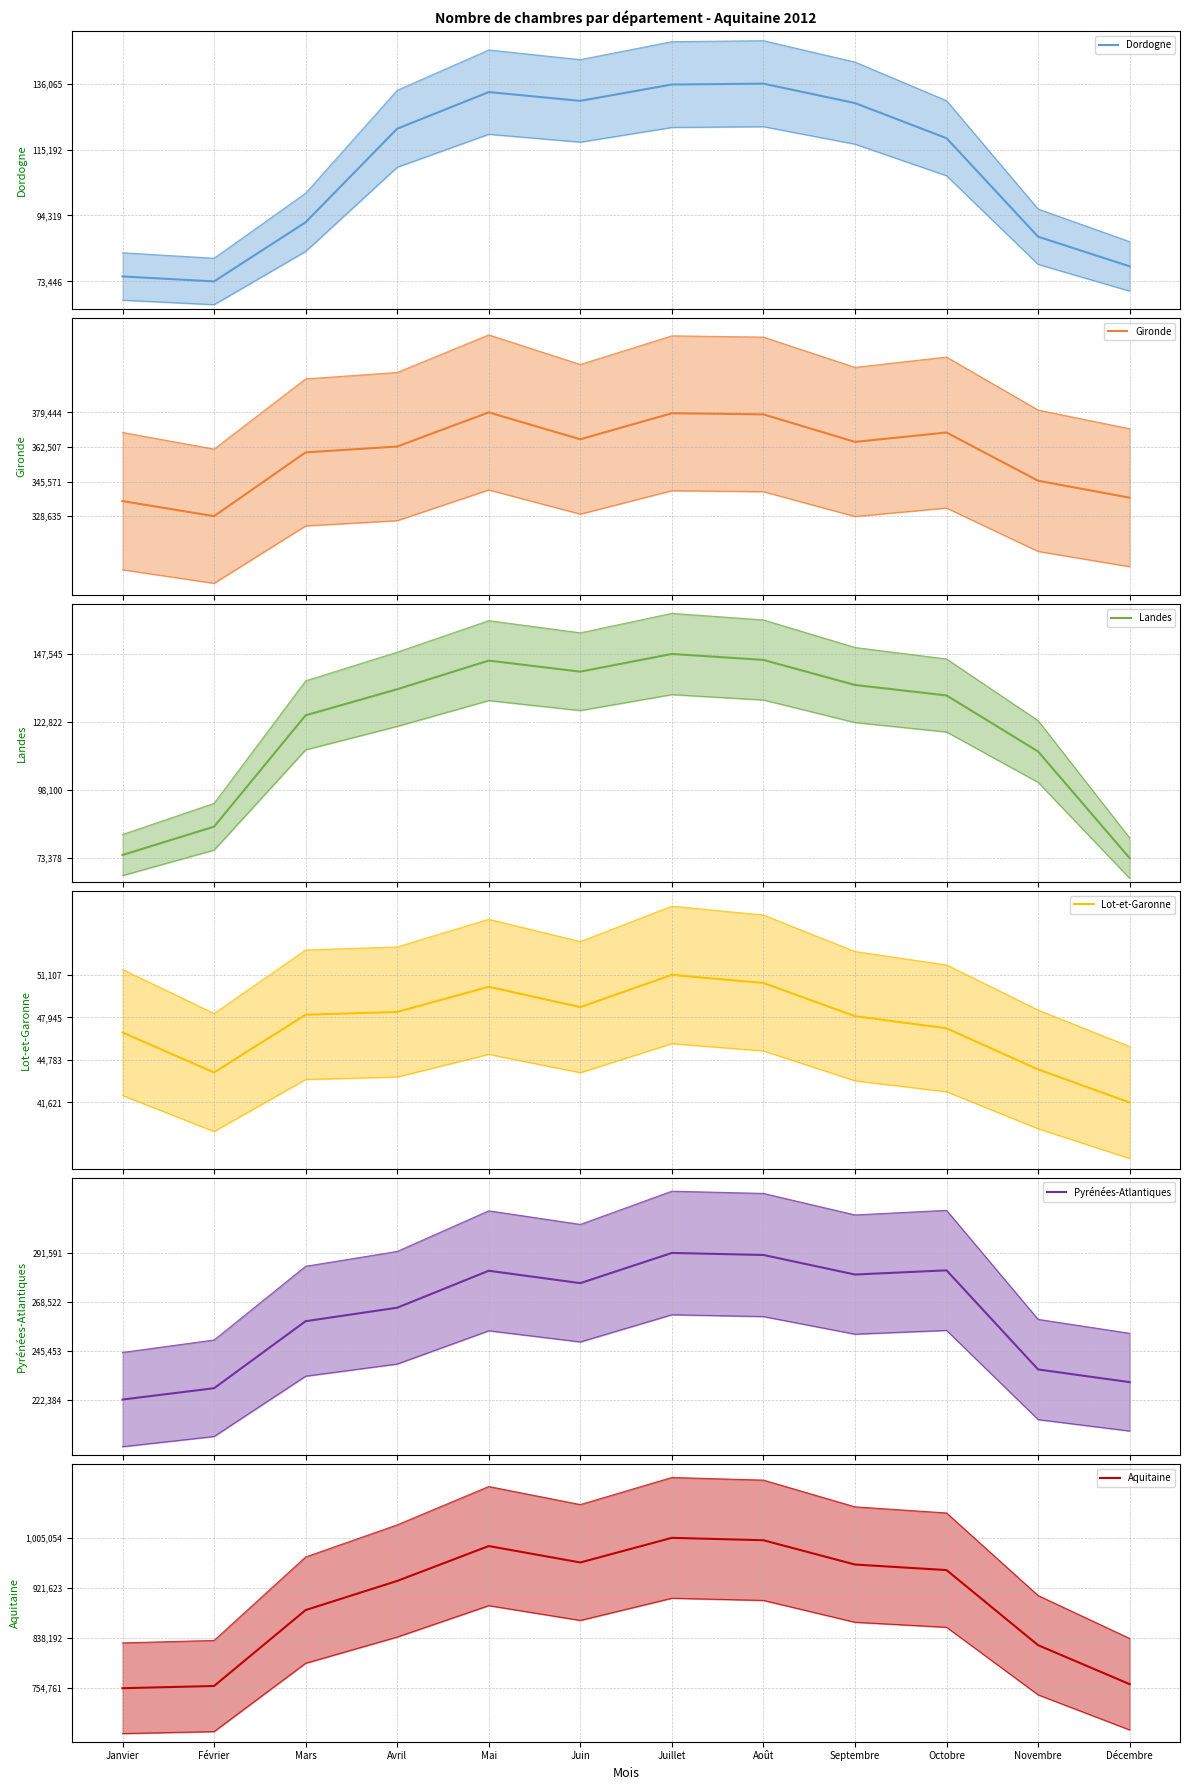

What is the total value across all series at Mai?

1982752